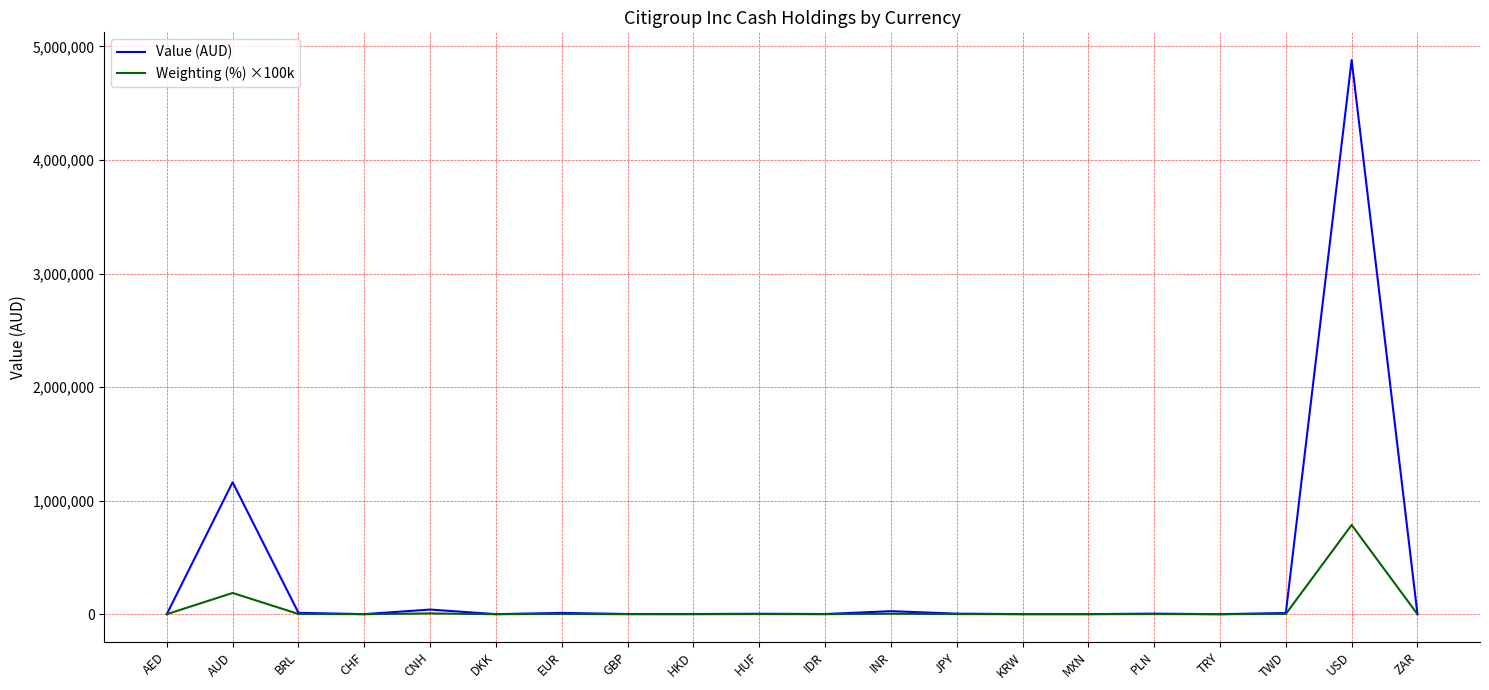

Rank the series by their maximum value, from highest to lowest.

Value (AUD), Weighting (%) ×100k